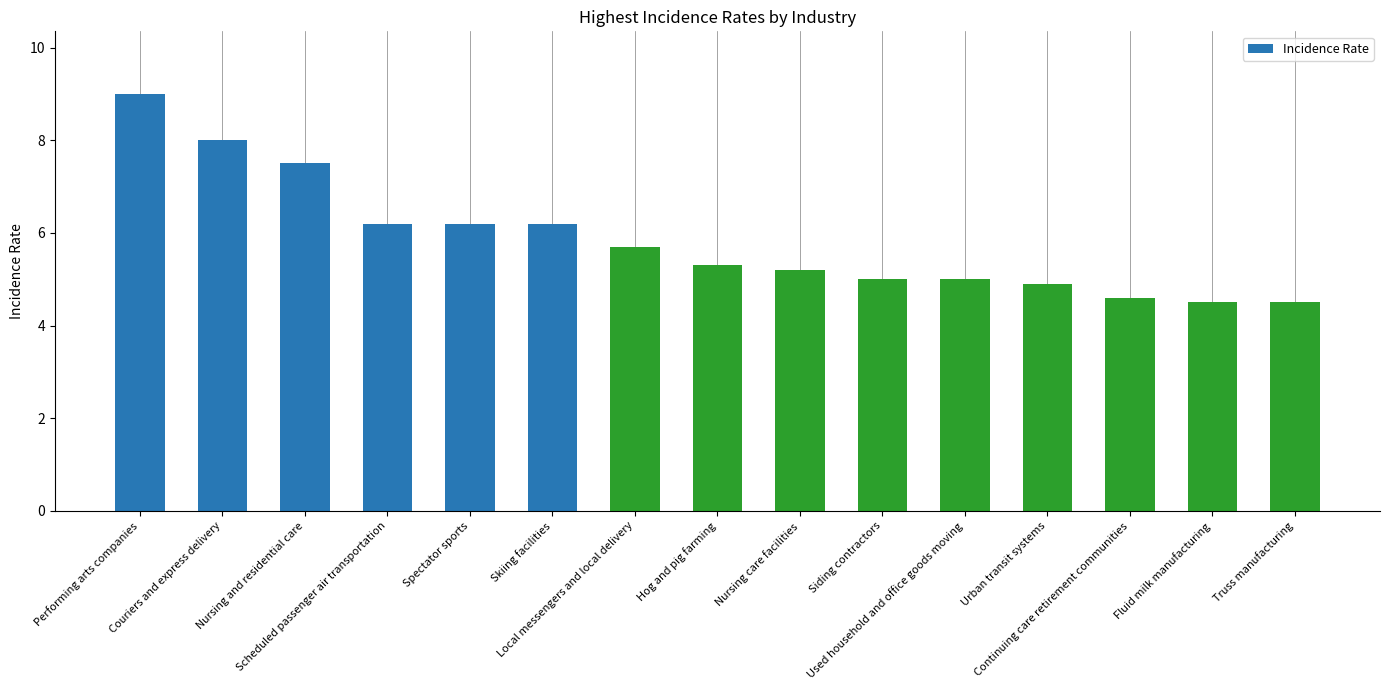

Is it true that the value at Skiing facilities is 6.2?

True